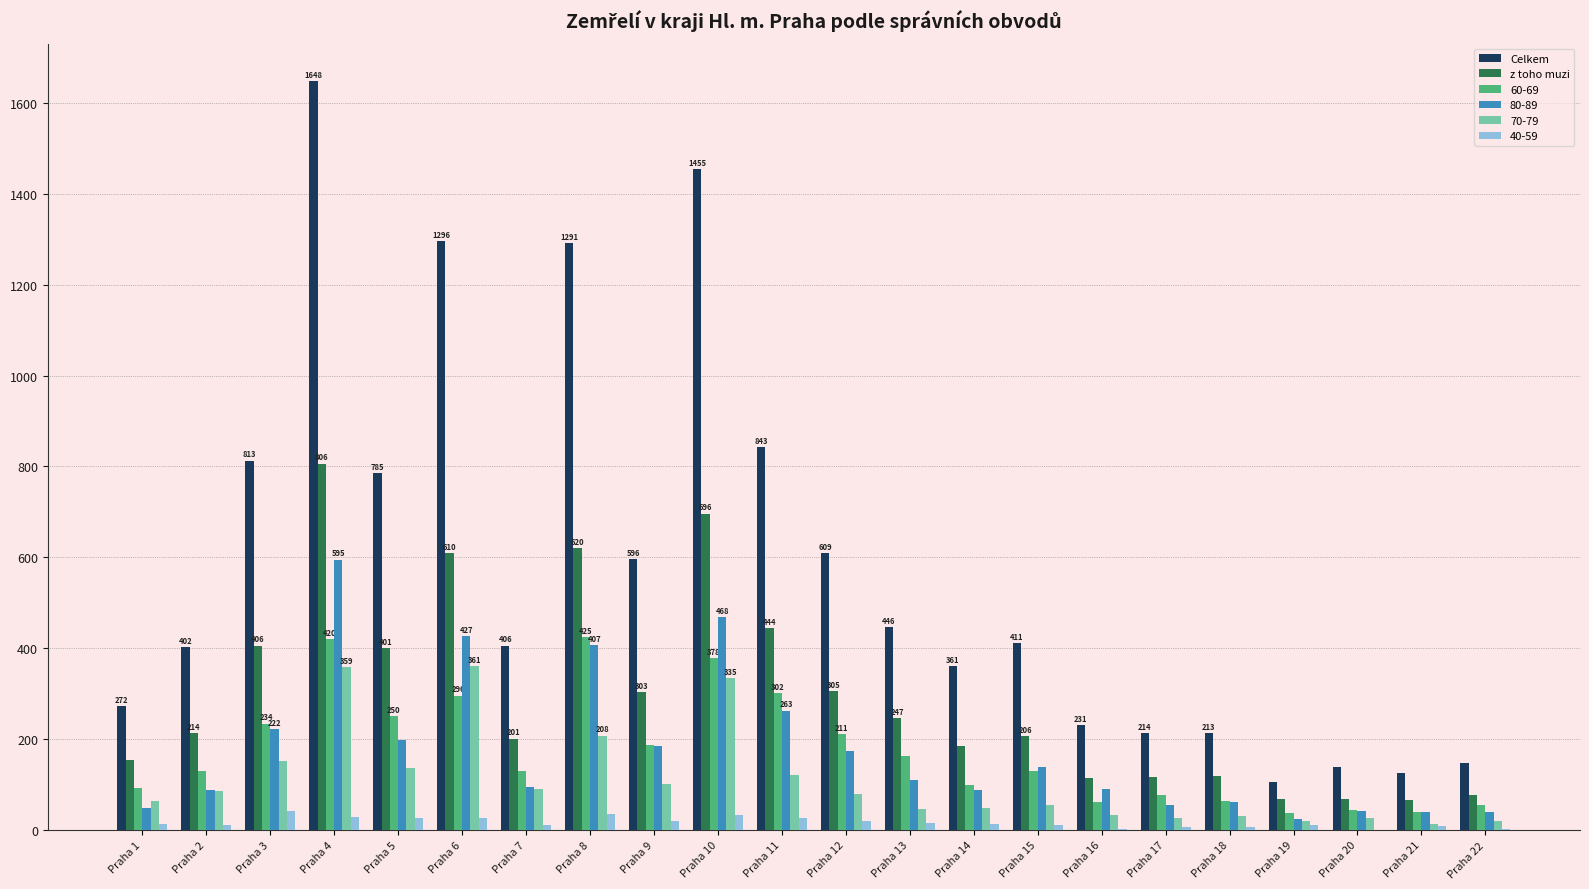

Between Praha 4 and Praha 9, which series saw the biggest shift?

Celkem